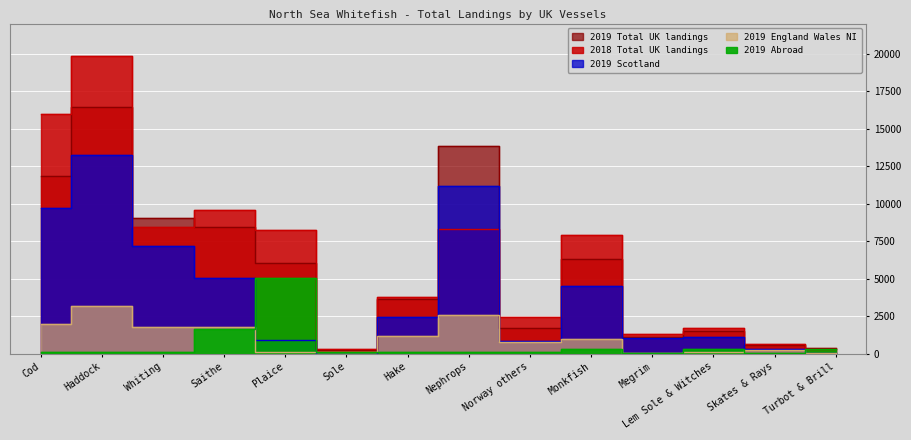

How many values in the 2019 Total UK landings series are below 6041?

7